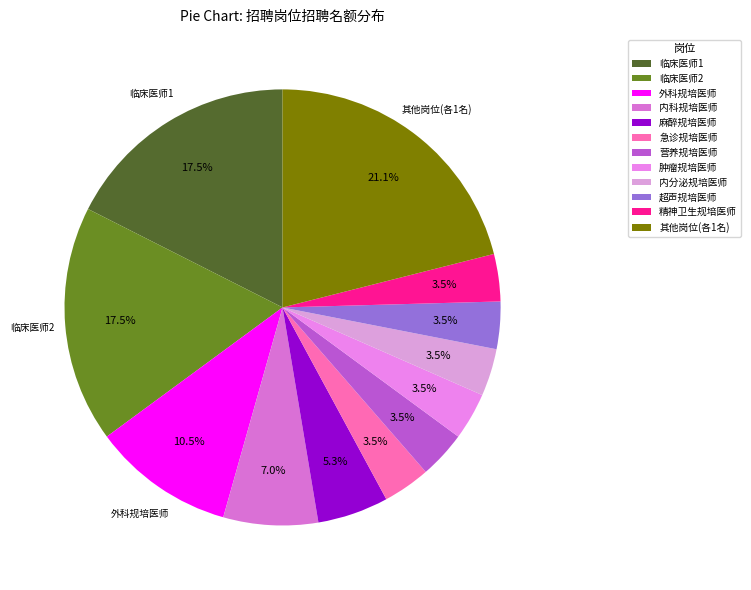

True or false: 麻醉规培医师 accounts for 13% of the total.

False